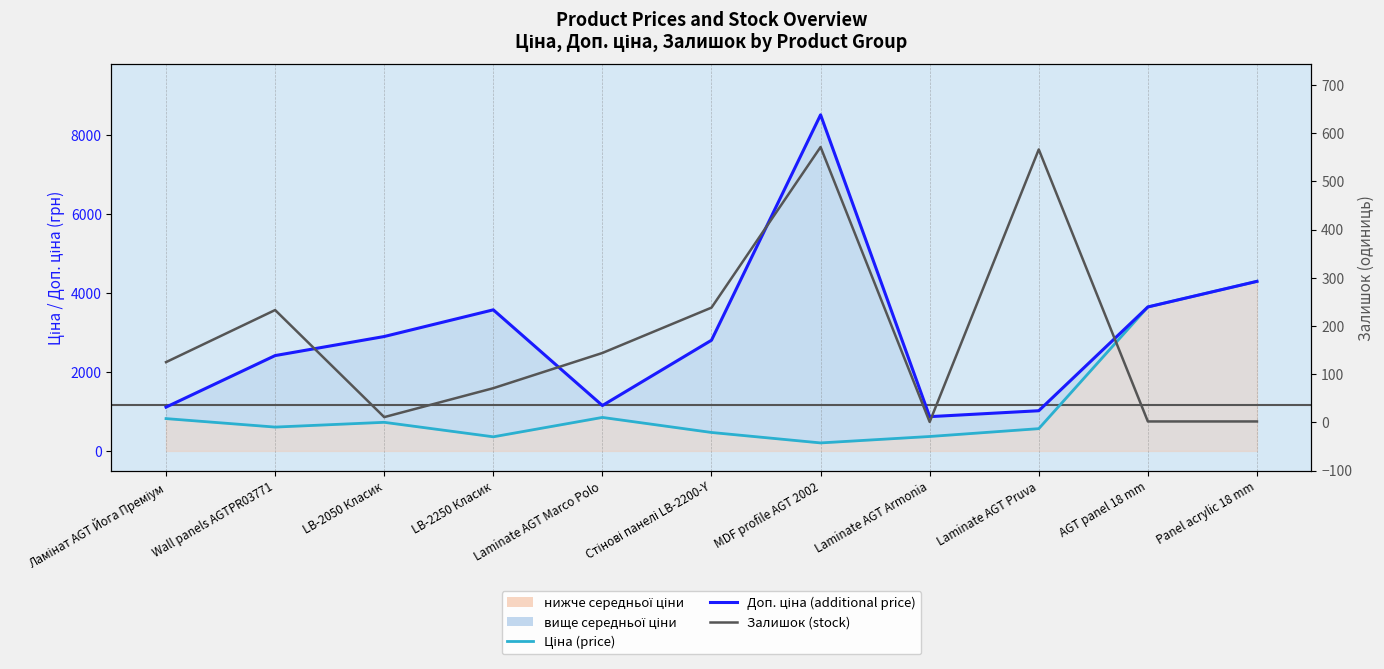

True or false: Доп. ціна (additional price) and Залишок (stock) intersect in this chart.

False